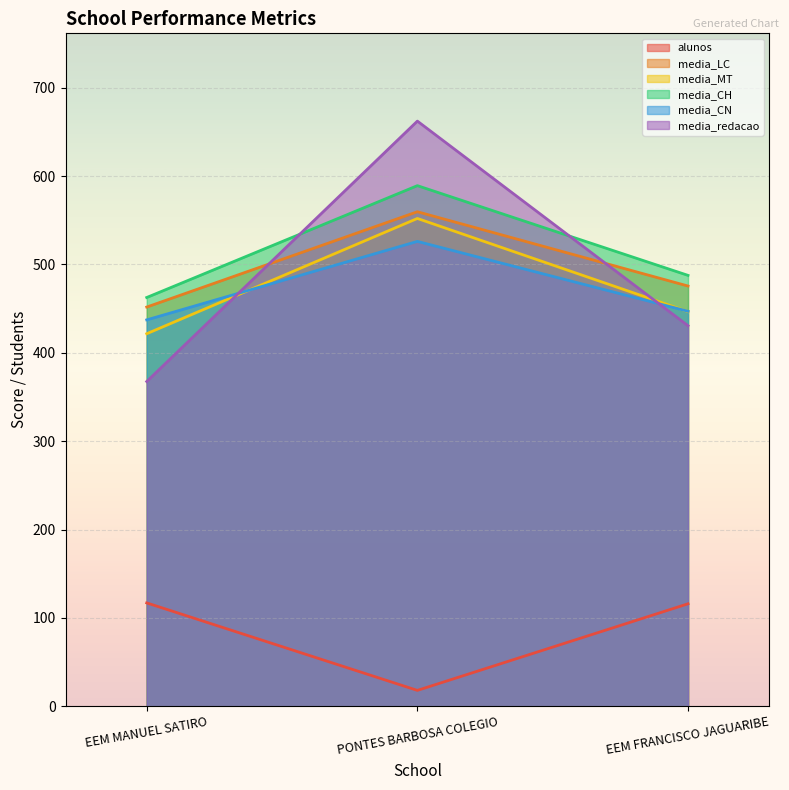

Reading left to right, extract all data points from this chart.

alunos: 117.0	18.0	116.0
media_LC: 451.8	559.6	475.6
media_MT: 421.6	552.0	446.6
media_CH: 462.6	589.2	487.6
media_CN: 437.3	526.1	447.0
media_redacao: 367.5	662.2	430.7